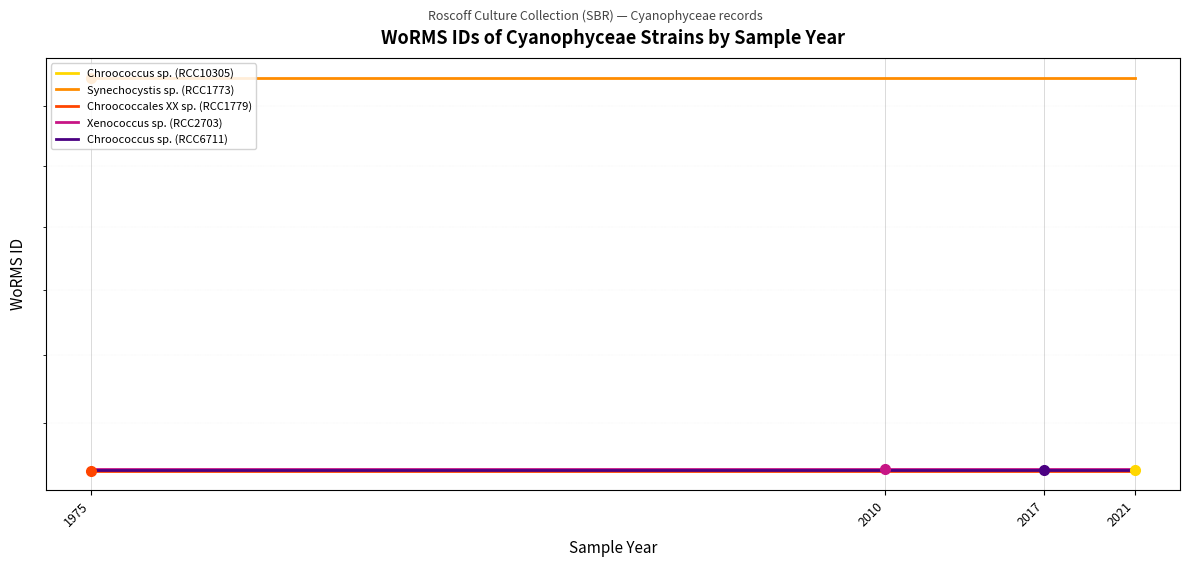

What is the value of the Chroococcus sp. (RCC6711) point at the 3rd from the left?

146565